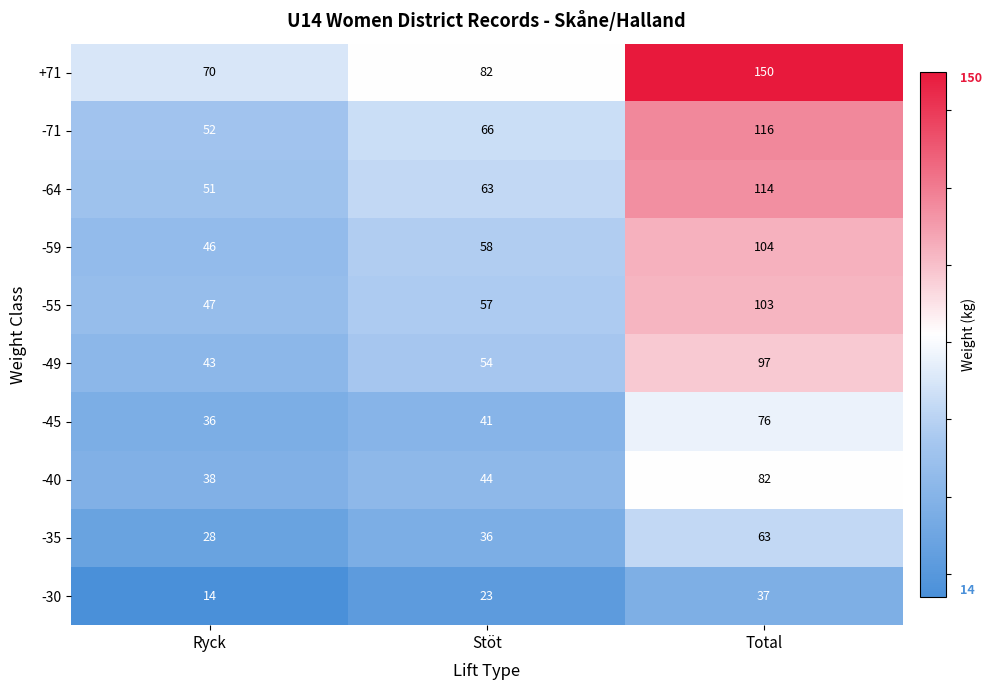

At which category does the chart reach its peak across all series?

Total